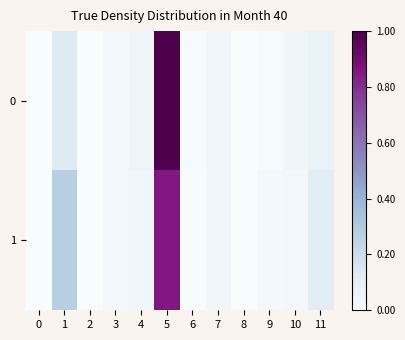

Rank the series at 2 from highest to lowest value.

0, 1